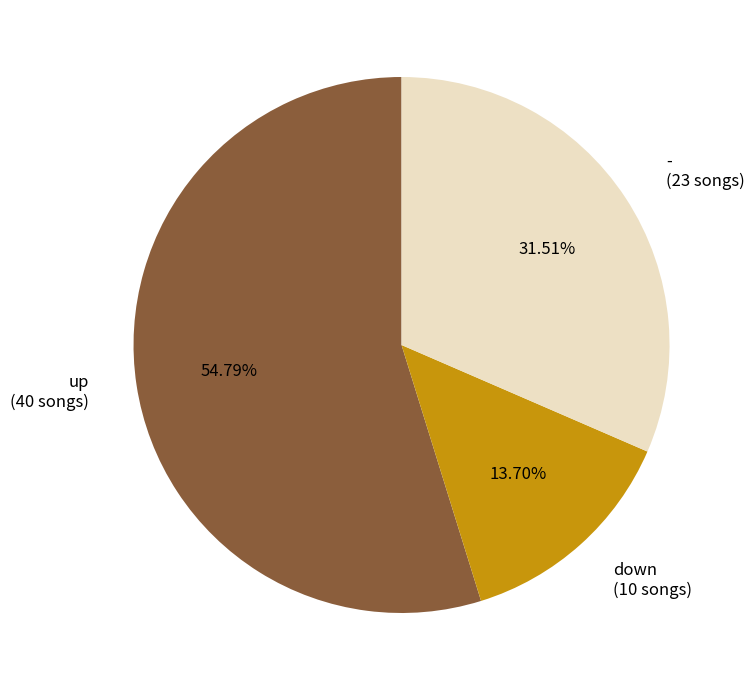

What is the ratio of the value at - to the value at up?

0.6